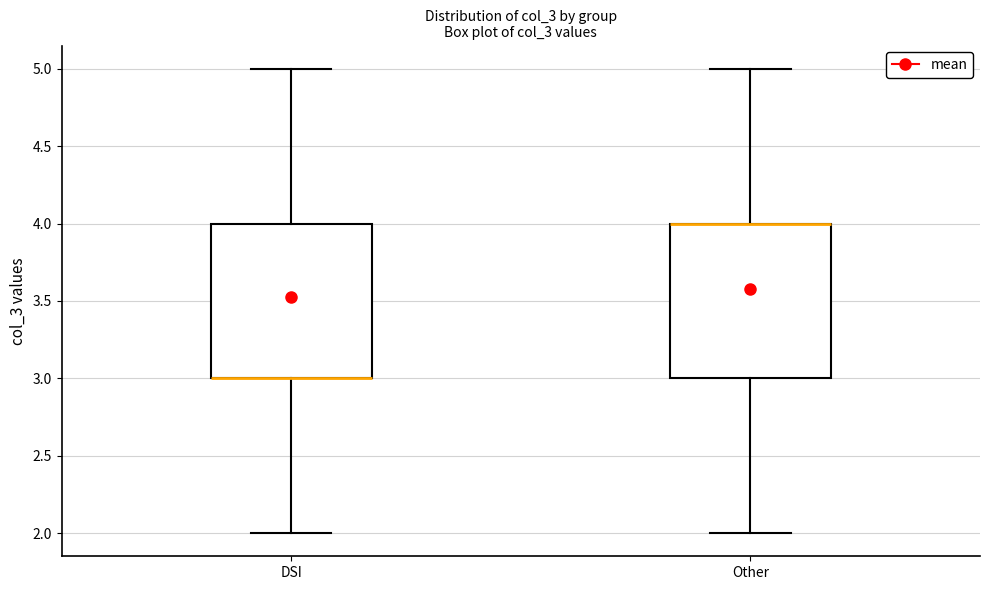

Where is the lower edge of the box for DSI on the y-axis? The values are not printed on the chart, so give them approximately, as read against the axis.

3